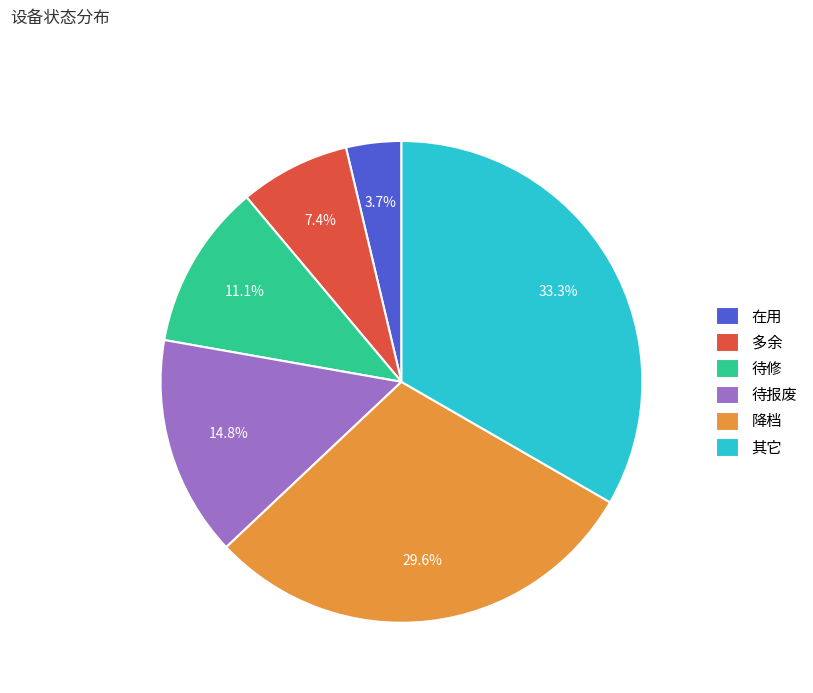

Combined, what portion of the pie is 待报废 and 待修?

25.9%